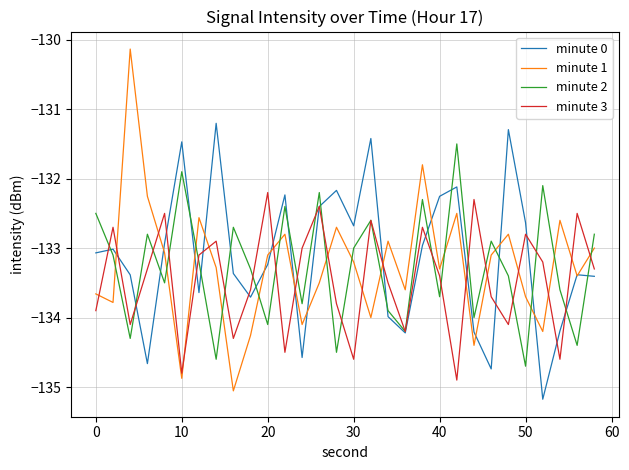

Which series has the widest spread of values?

minute 1